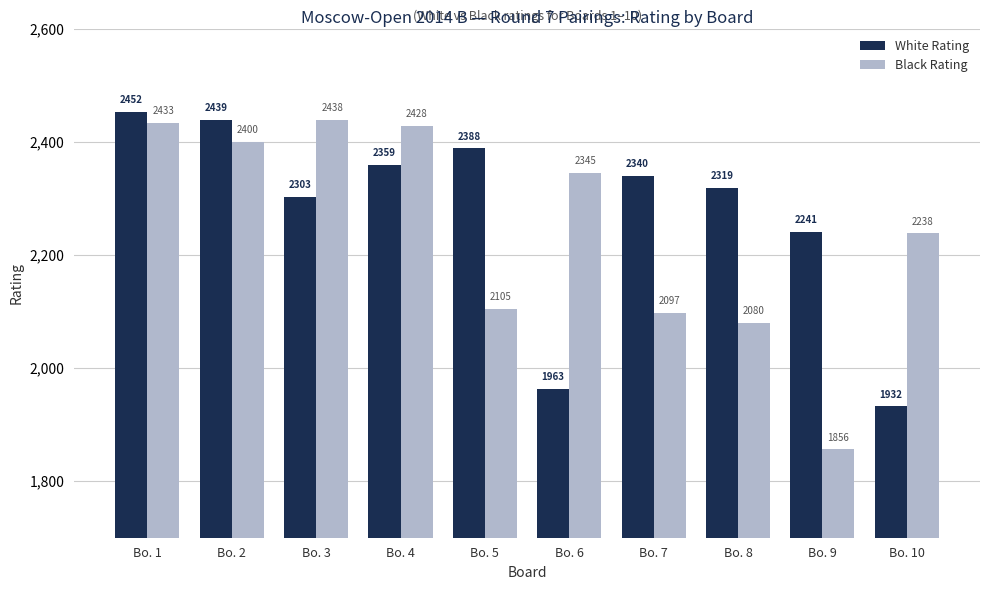

Which label corresponds to the smallest value in the chart?

Bo. 9